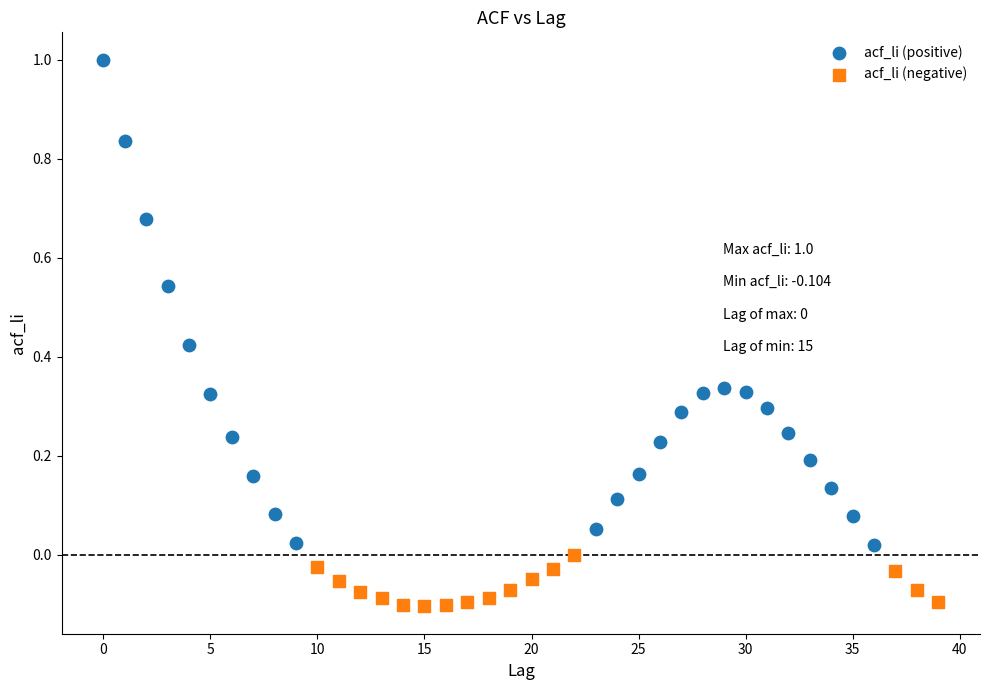

Which series contains the highest Y value?

acf_li (positive)